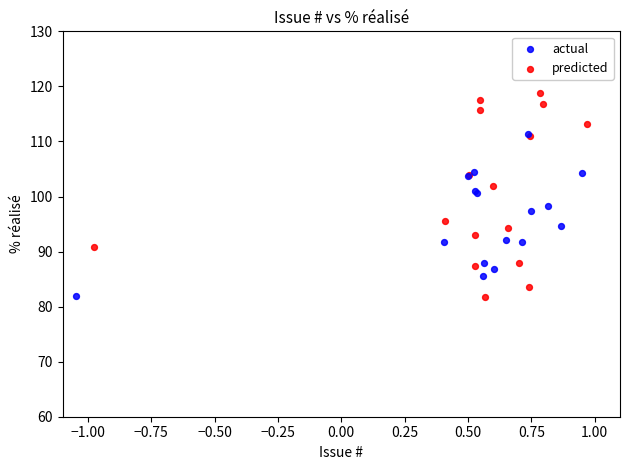

What are all the series names shown in the legend?

actual, predicted